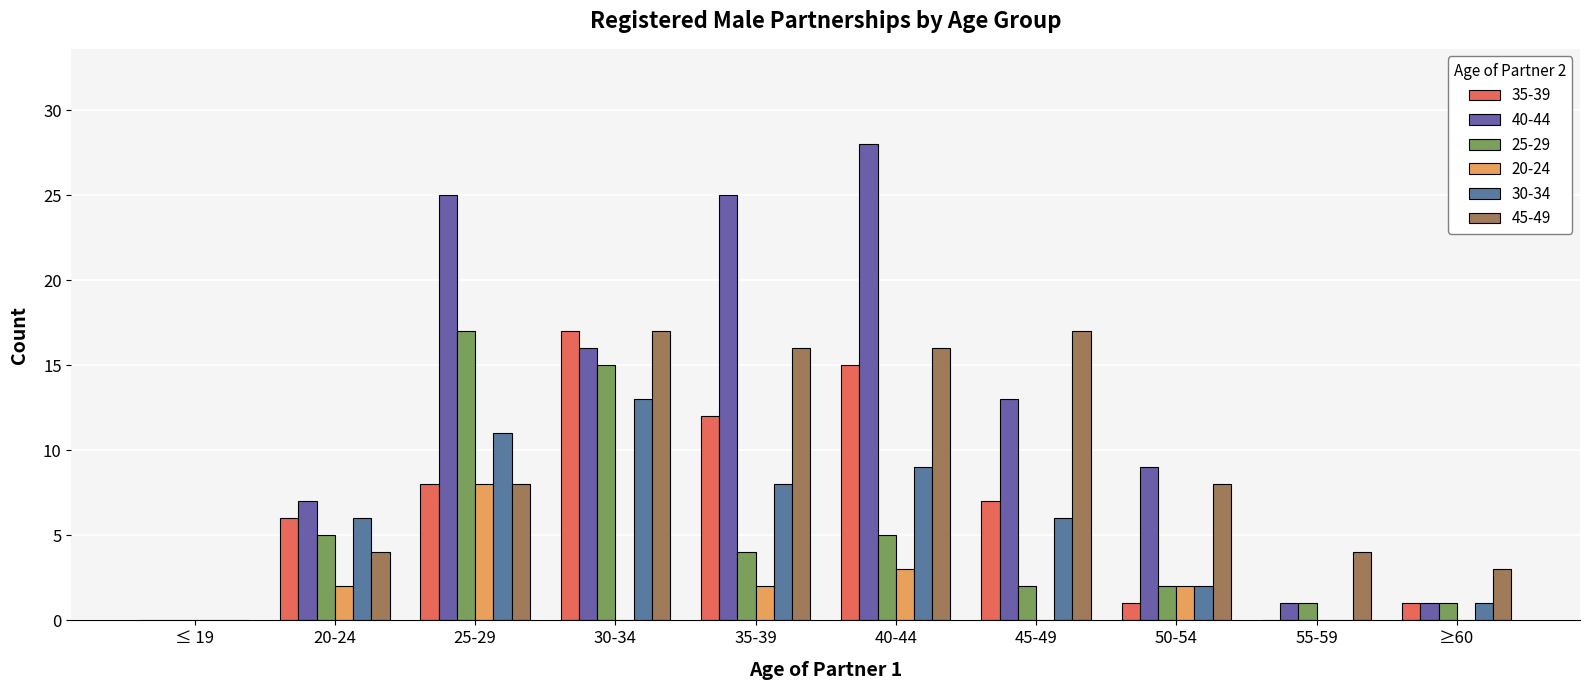

What is the sum of all 40-44 values?

125